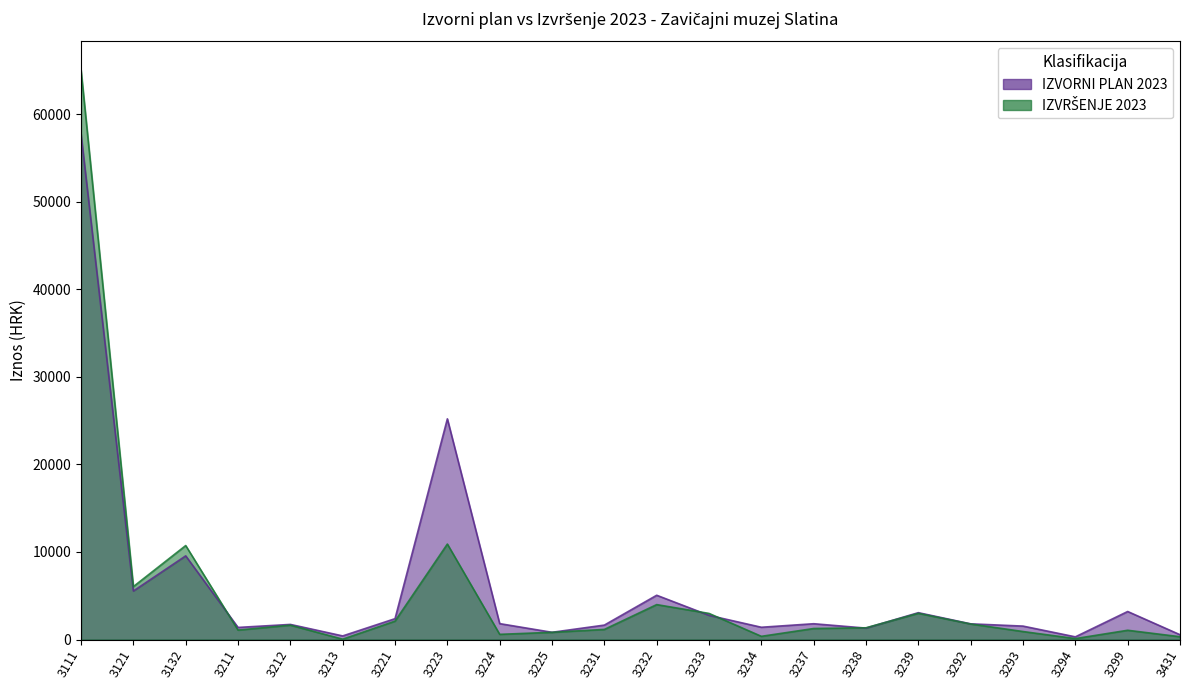

At which label is IZVORNI PLAN 2023 closest to 29020?

3223